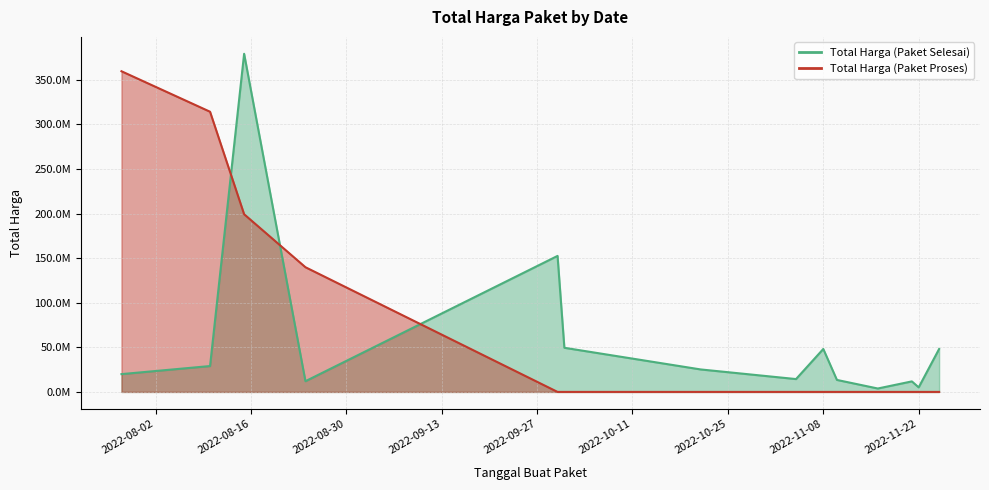

At how many categories does at least one series exceed 41261139?

8